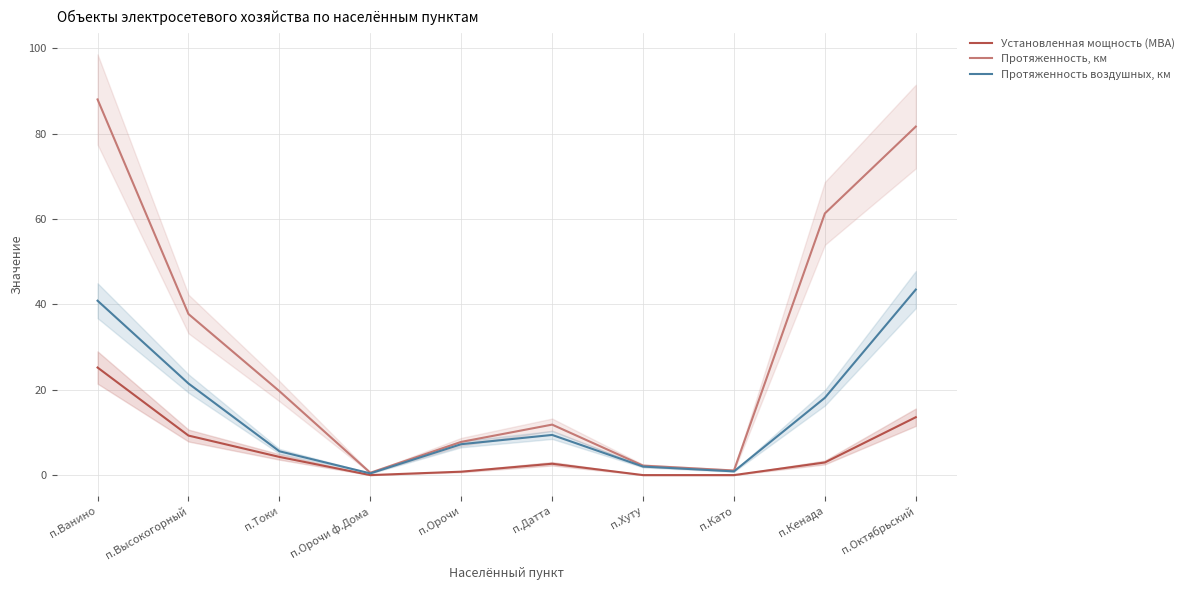

What is the maximum value for Протяженность воздушных, км?

43.5